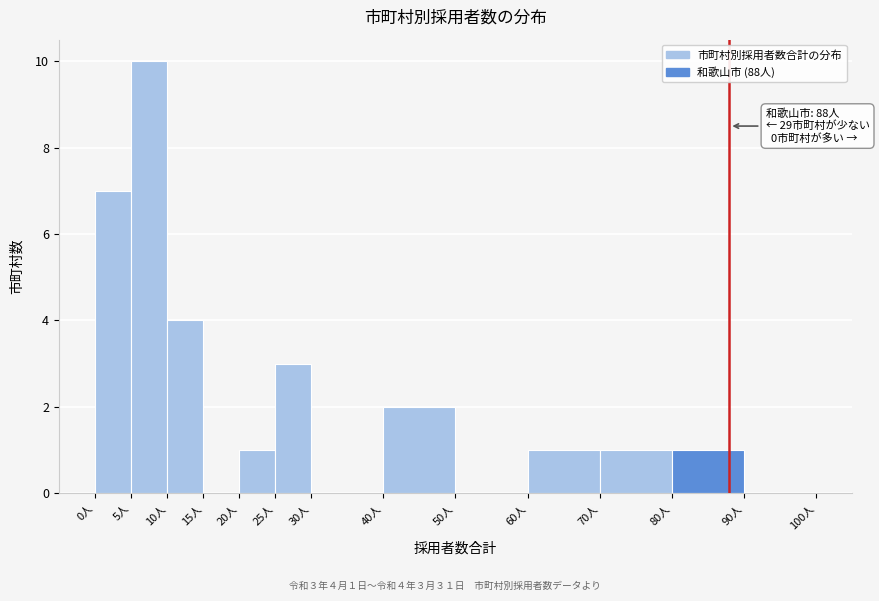

Over which range of the x-axis is the bar tallest?

5 to 10